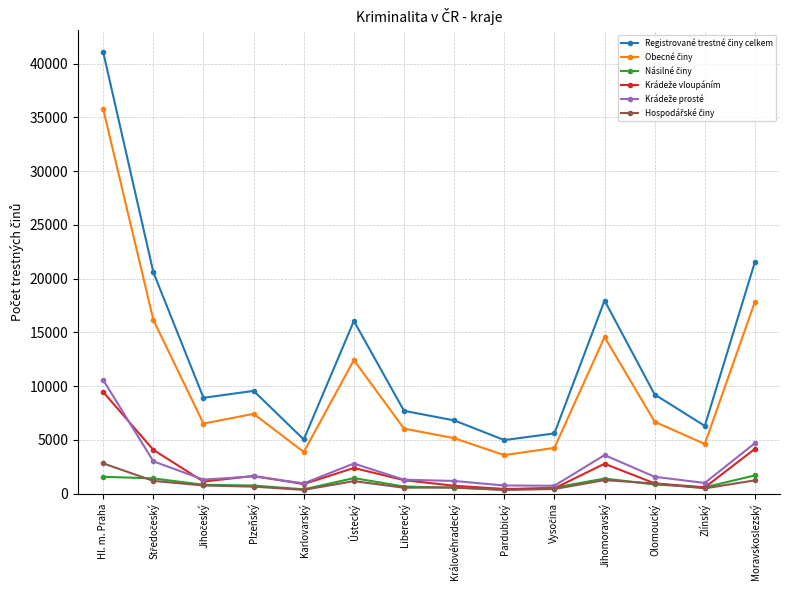

What is the label of the 6th point from the left?

Ústecký